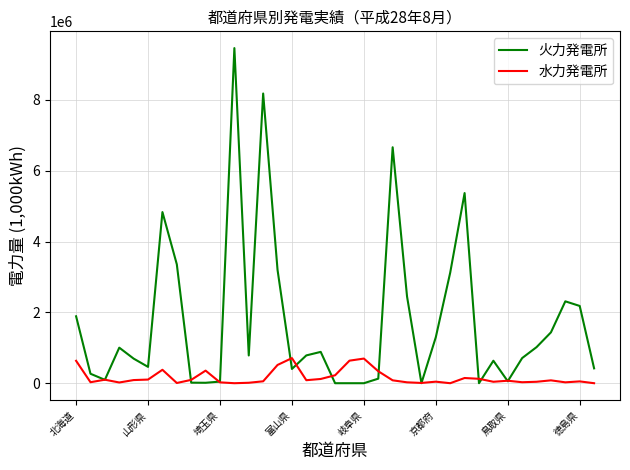

List the series in order of their overall mean, highest first.

火力発電所, 水力発電所